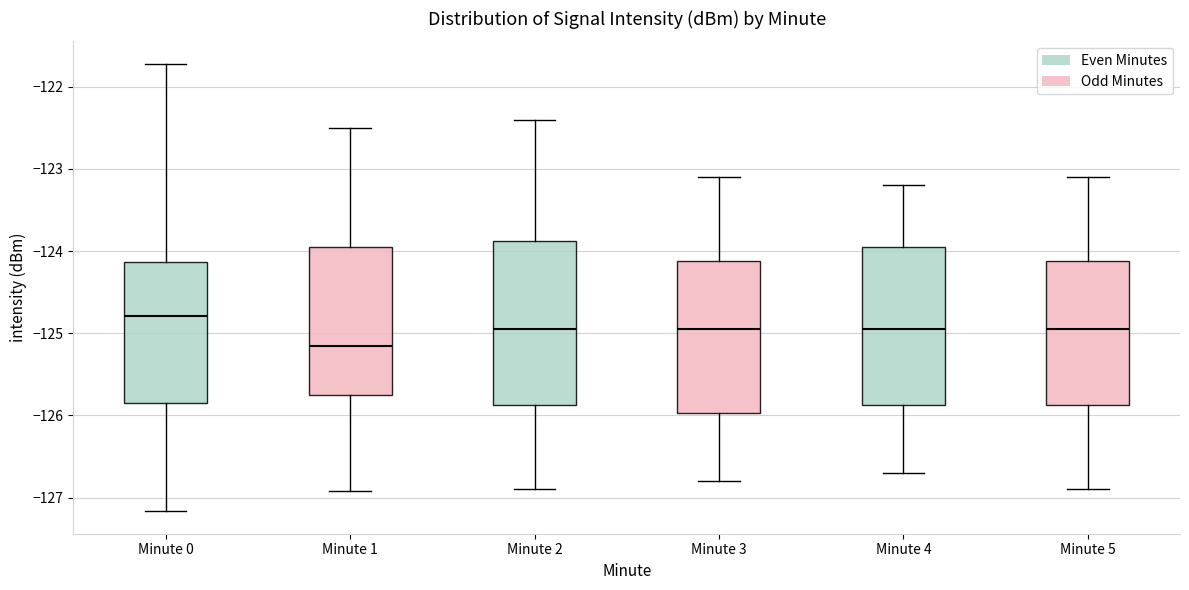

Which box has the highest median line?

Minute 0